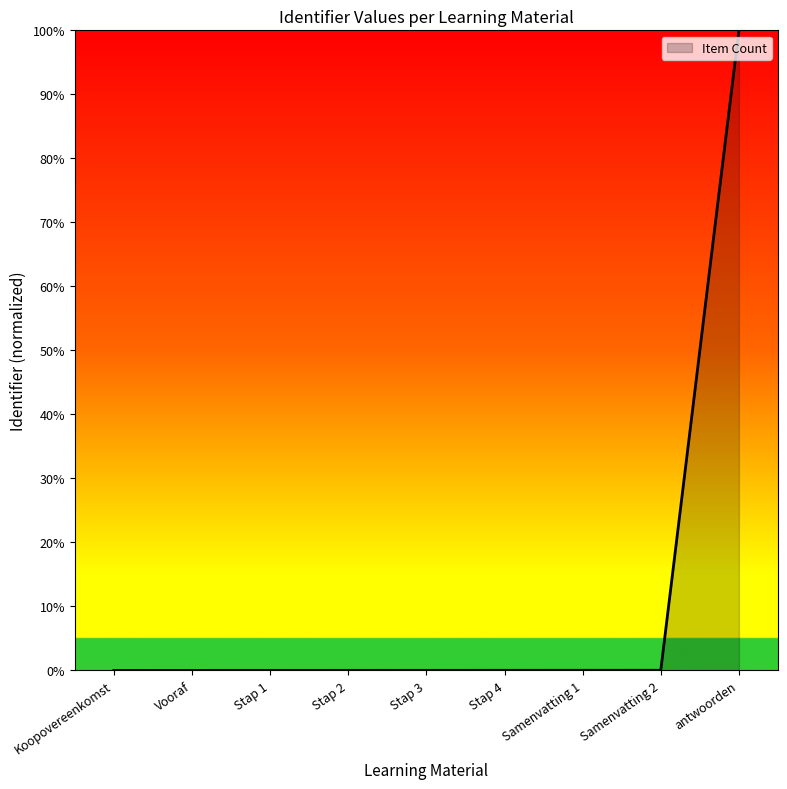

Which label corresponds to the largest value in the chart?

antwoorden